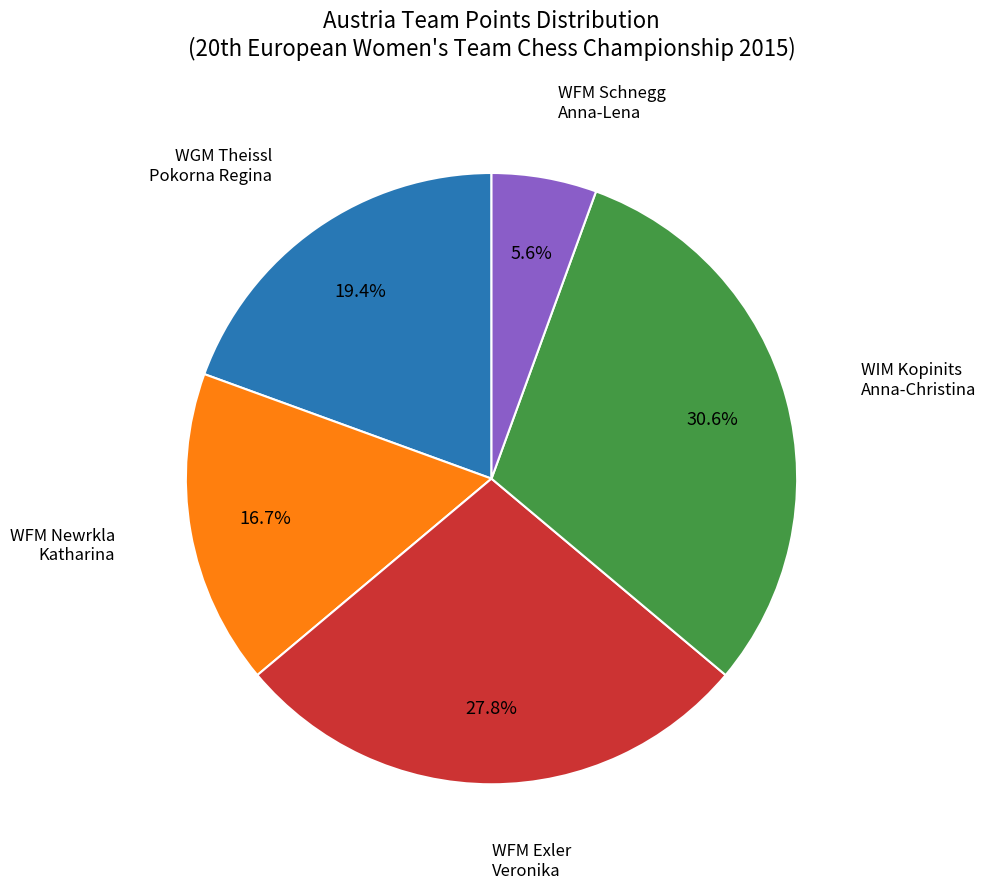

Is there a majority slice in this chart?

No